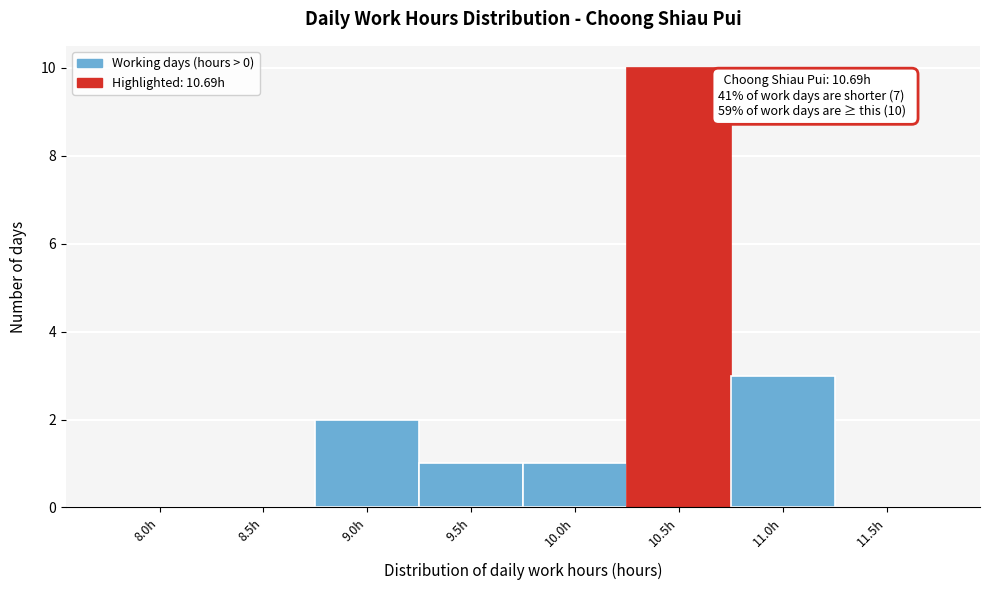

Reading left to right, list all the values displayed in this chart.

8.0h=0	8.5h=0	9.0h=2	9.5h=1	10.0h=1	10.5h=10	11.0h=3	11.5h=0